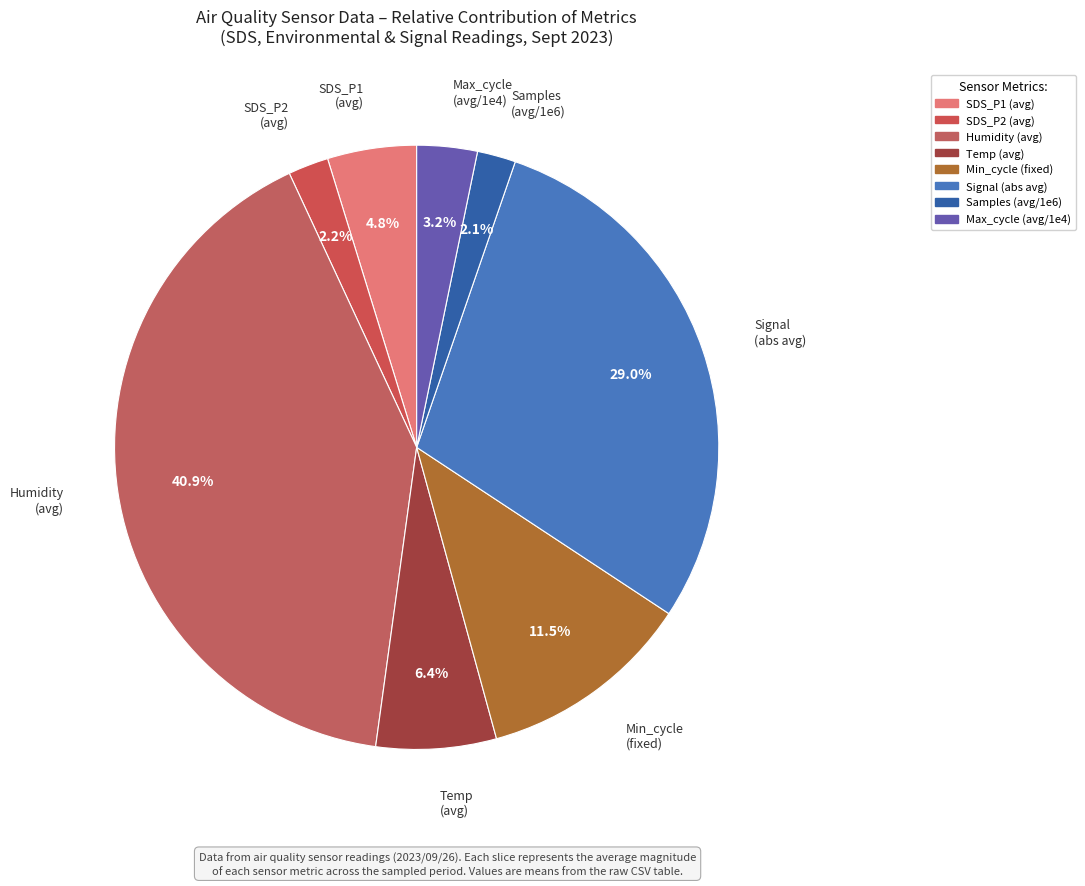

How many segments does this pie chart have?

8